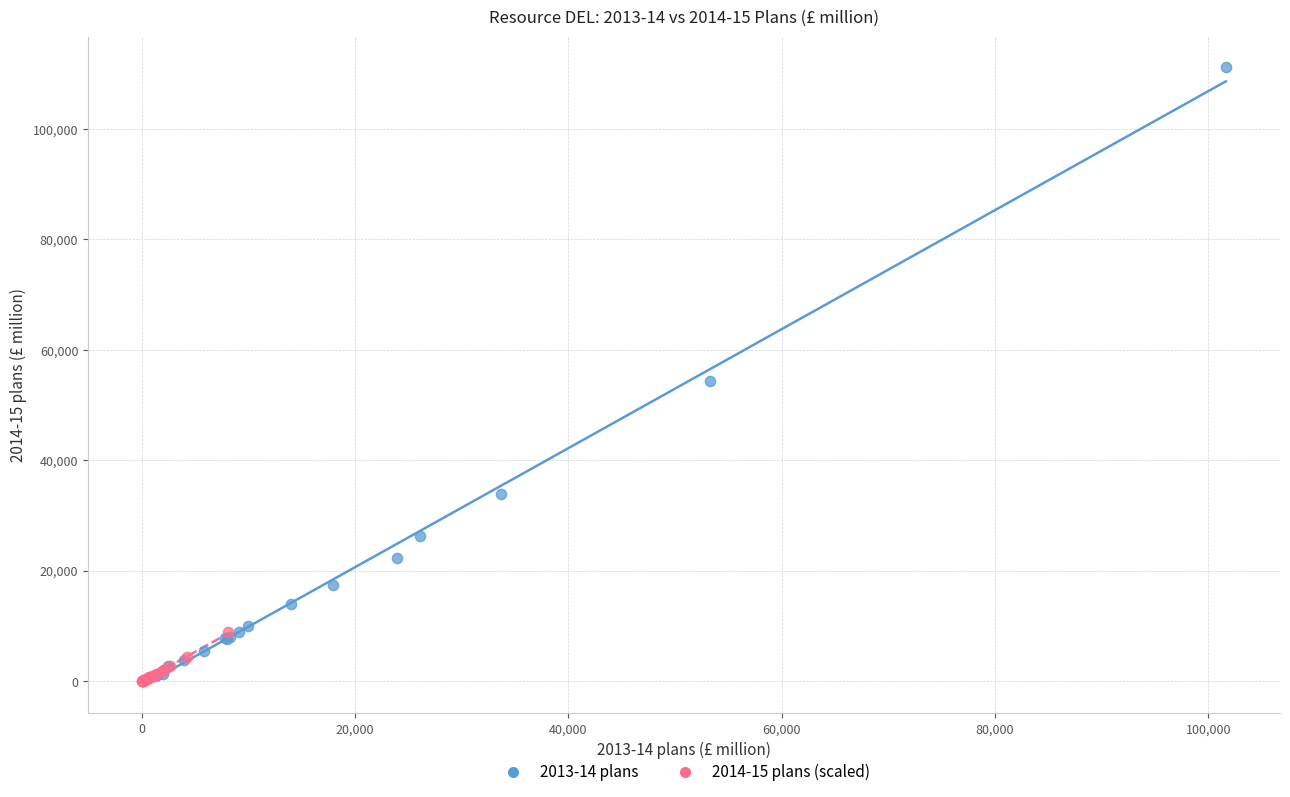

Which series contains the highest Y value?

2013-14 plans